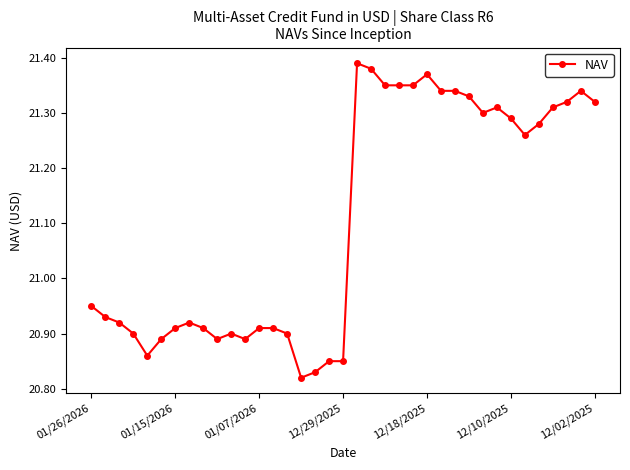

True or false: the data has more than 2 interior local peaks.

True